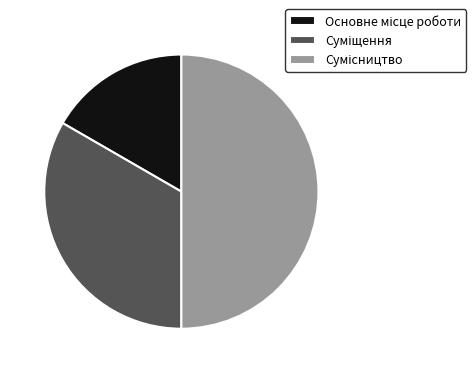

How much of the chart is everything except Сумісництво?

50.0%